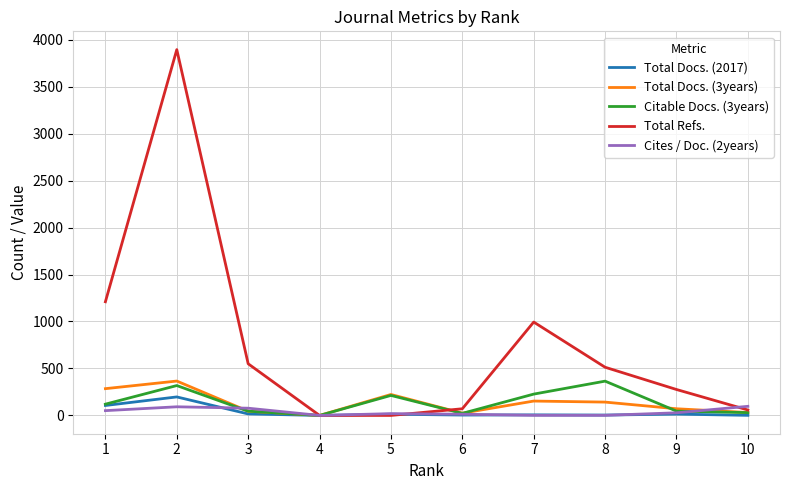

What is the maximum value for Total Refs.?

3894